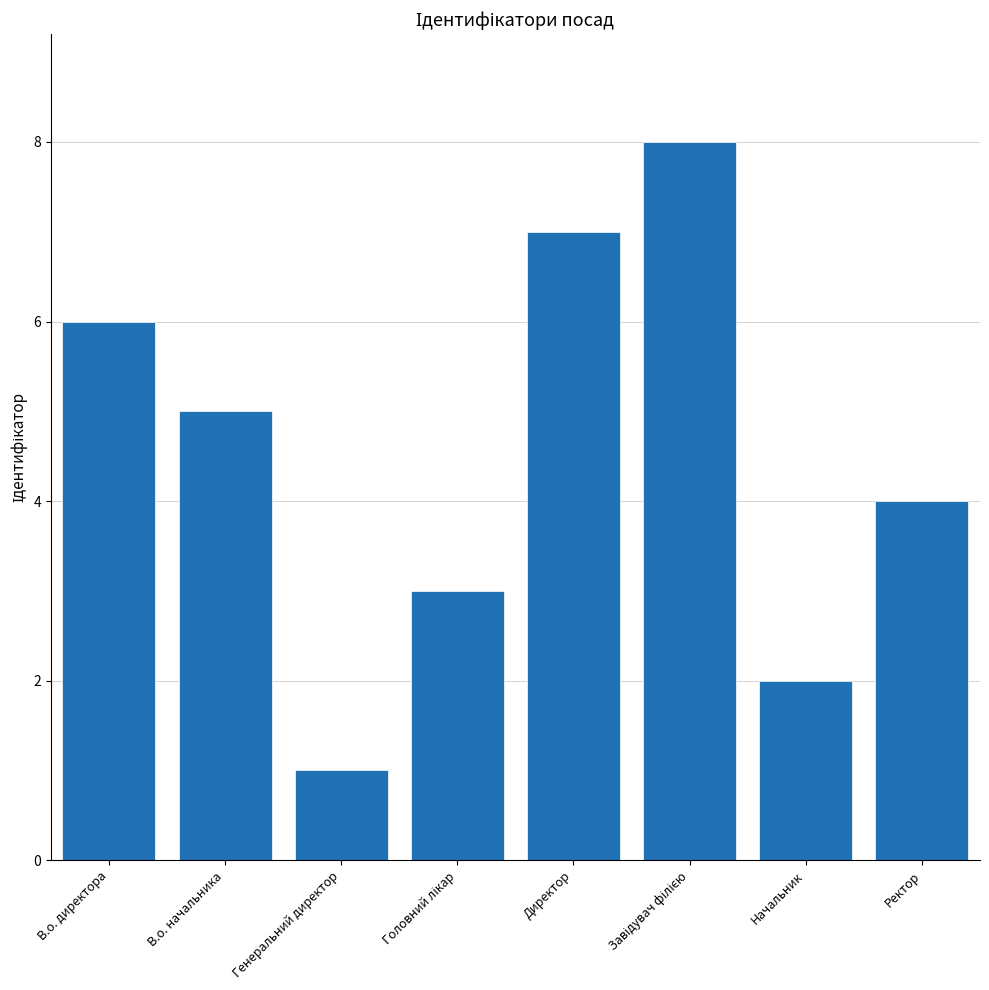

What is the label of the 3rd bar from the left?

Генеральний директор